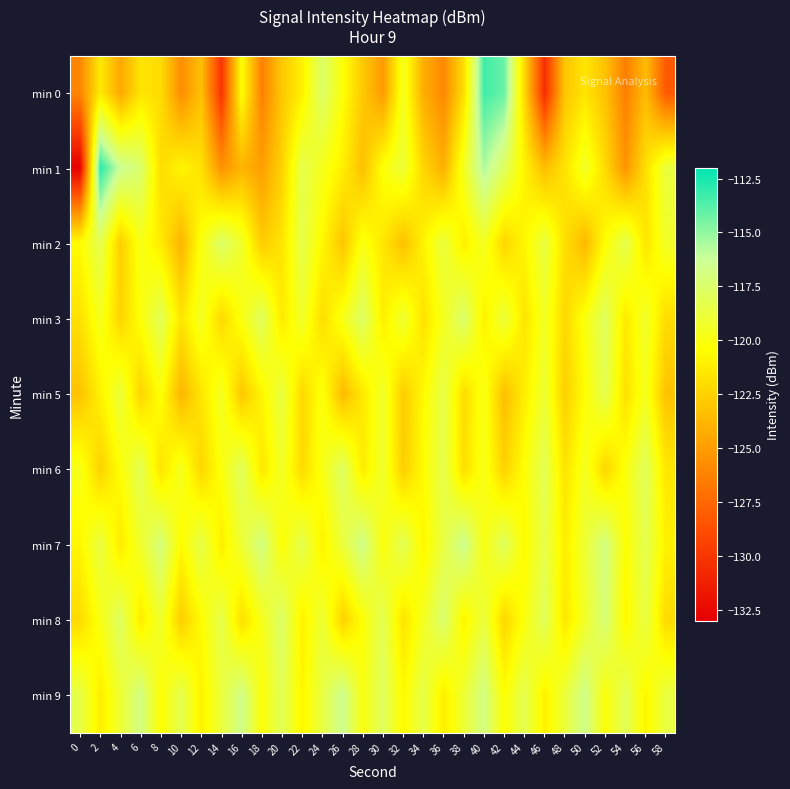

How many data points does each series have?

30